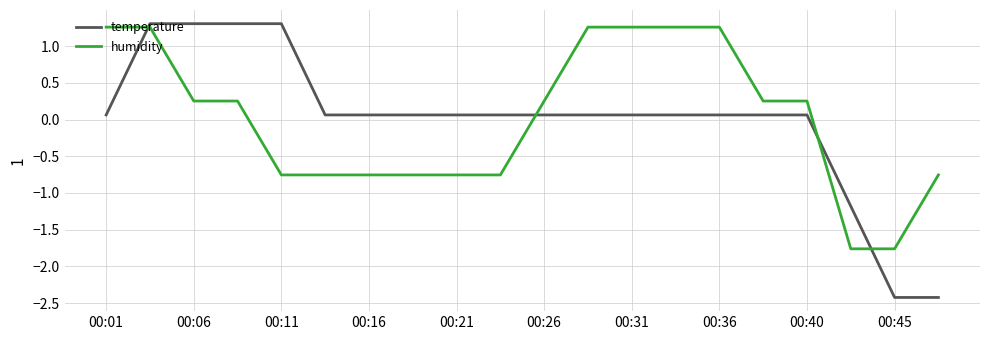

What is the smallest value displayed?

-2.4